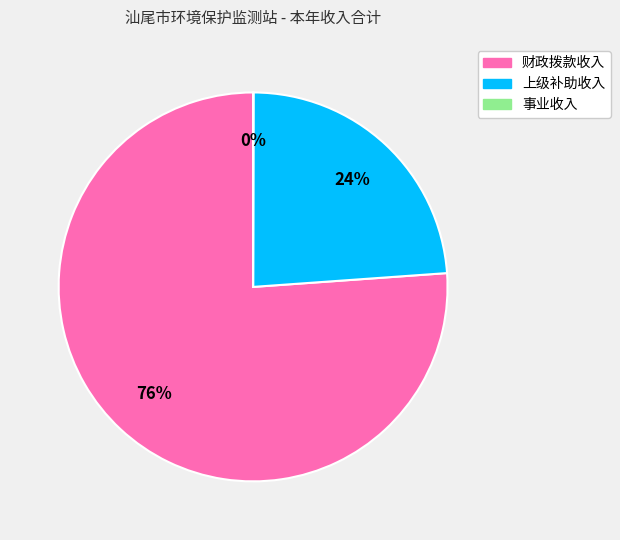

Which category has the biggest portion of the pie?

财政拨款收入